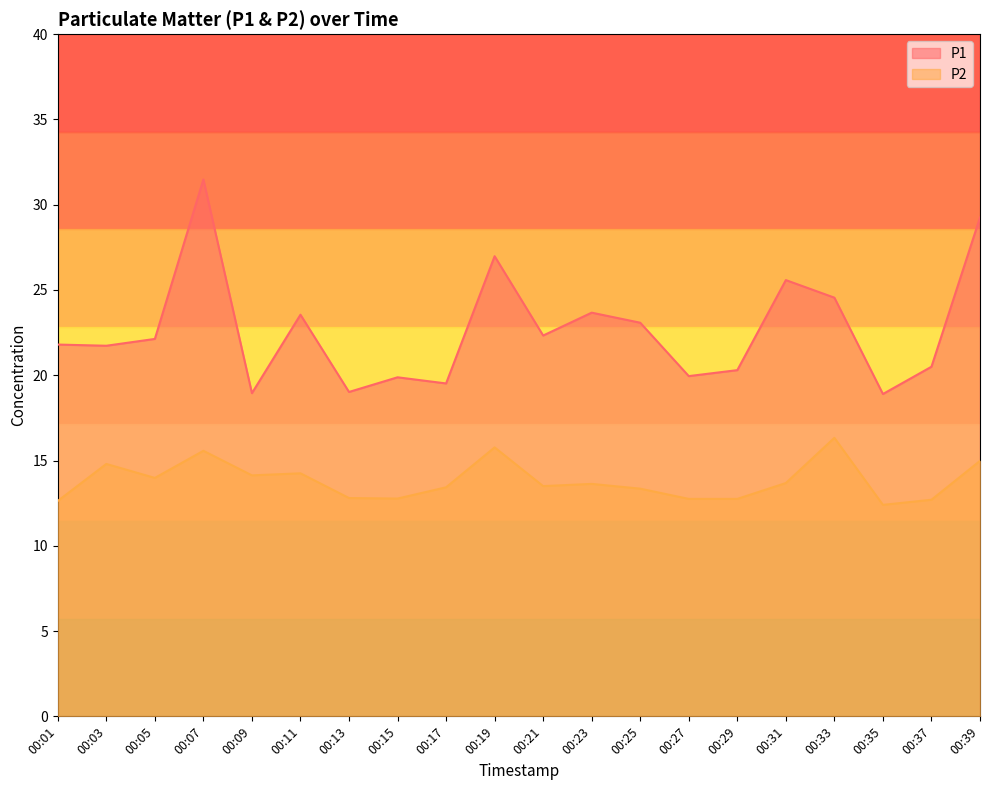

Which series has the widest spread of values?

P1